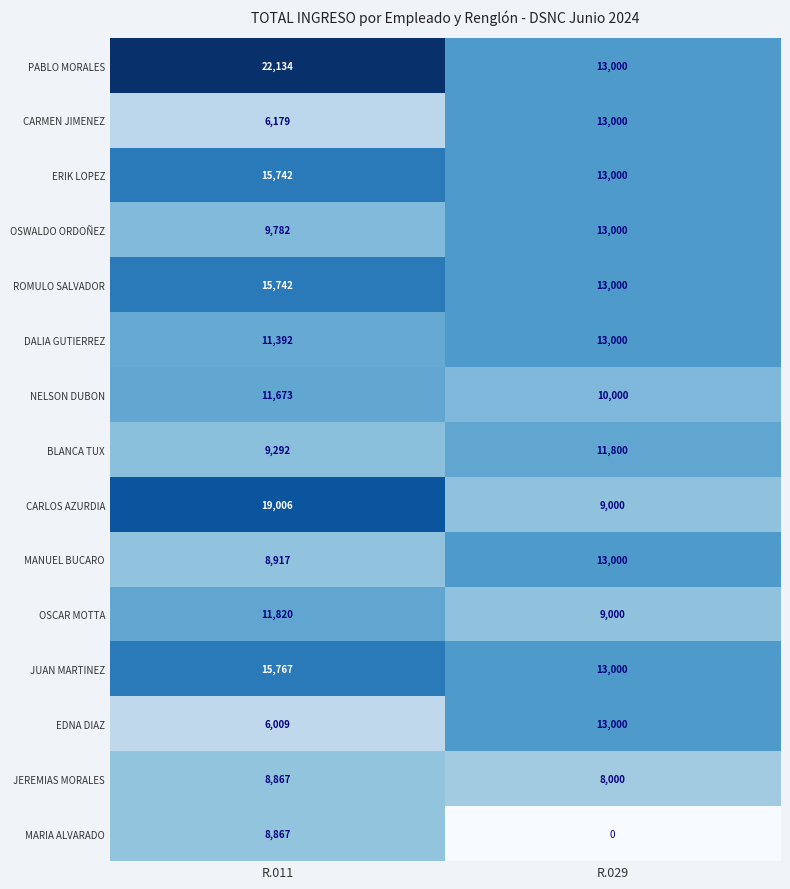

Which series has the largest total across all categories?

PABLO MORALES